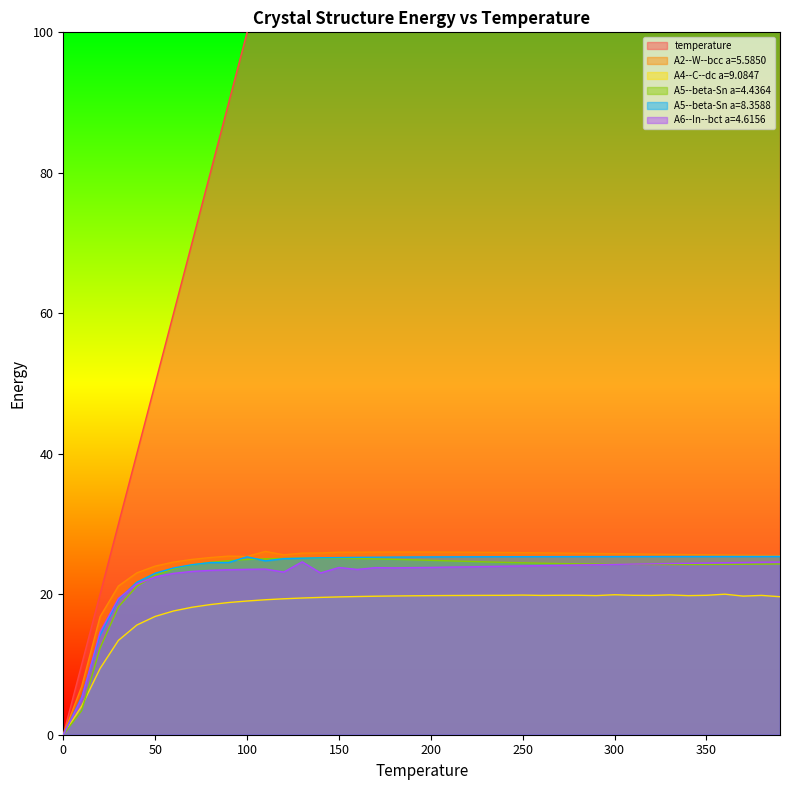

Does the chart have visible grid lines?

No